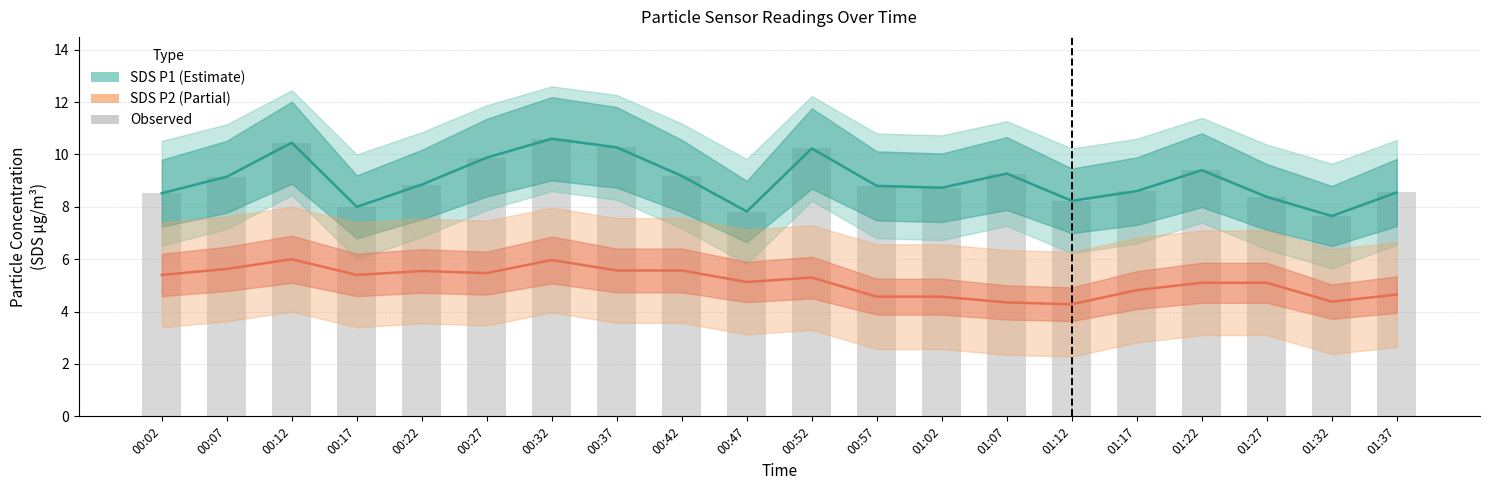

At 01:02, list the series in order from largest to smallest.

SDS P1 (Estimate), Observed, SDS P2 (Partial)